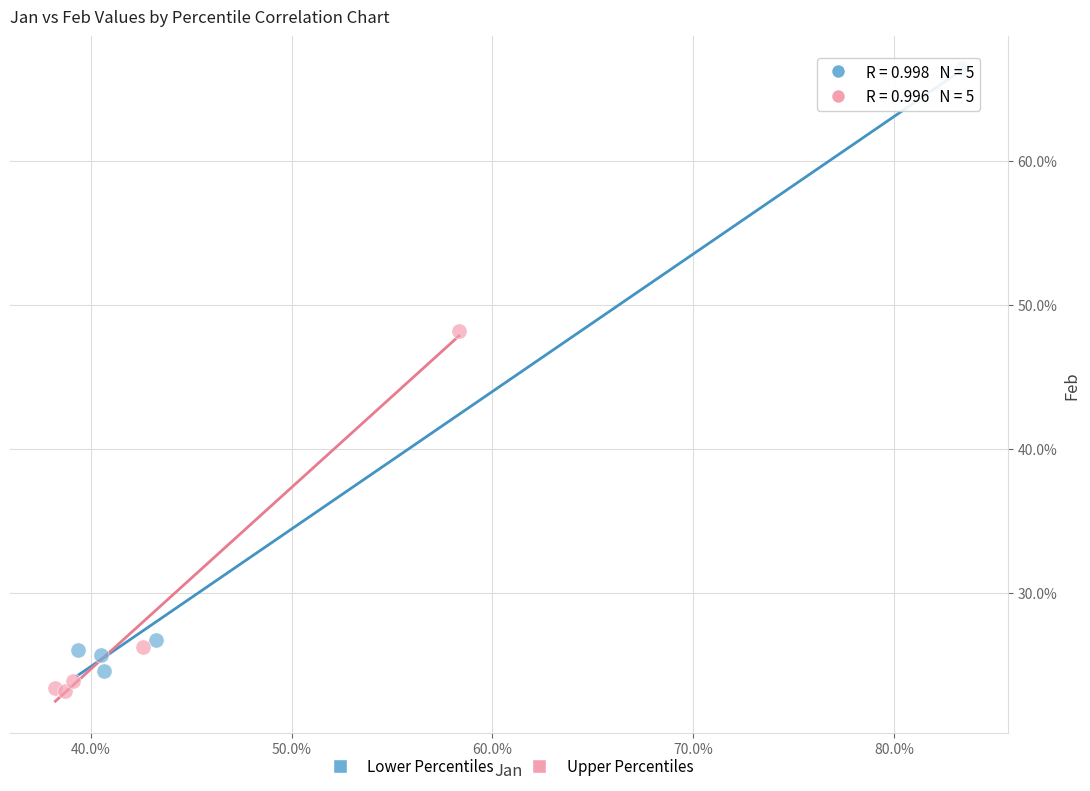

What are all the series names shown in the legend?

Lower Percentiles, Upper Percentiles